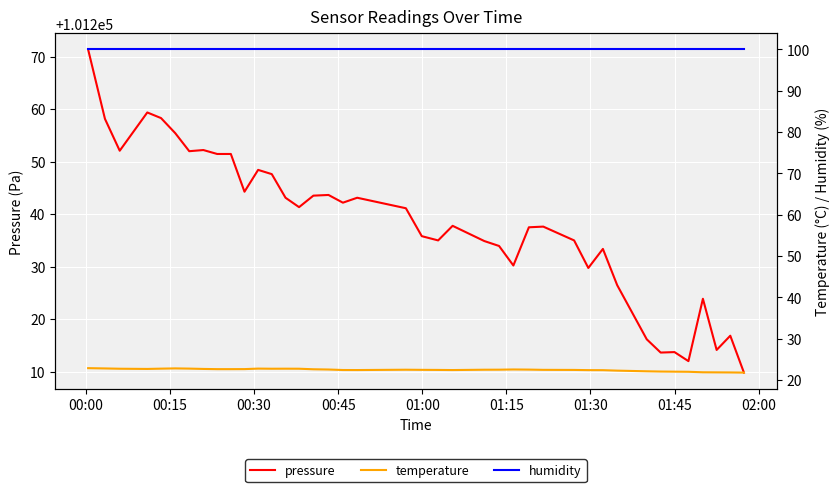

What is the lowest value of the pressure series?

101209.8